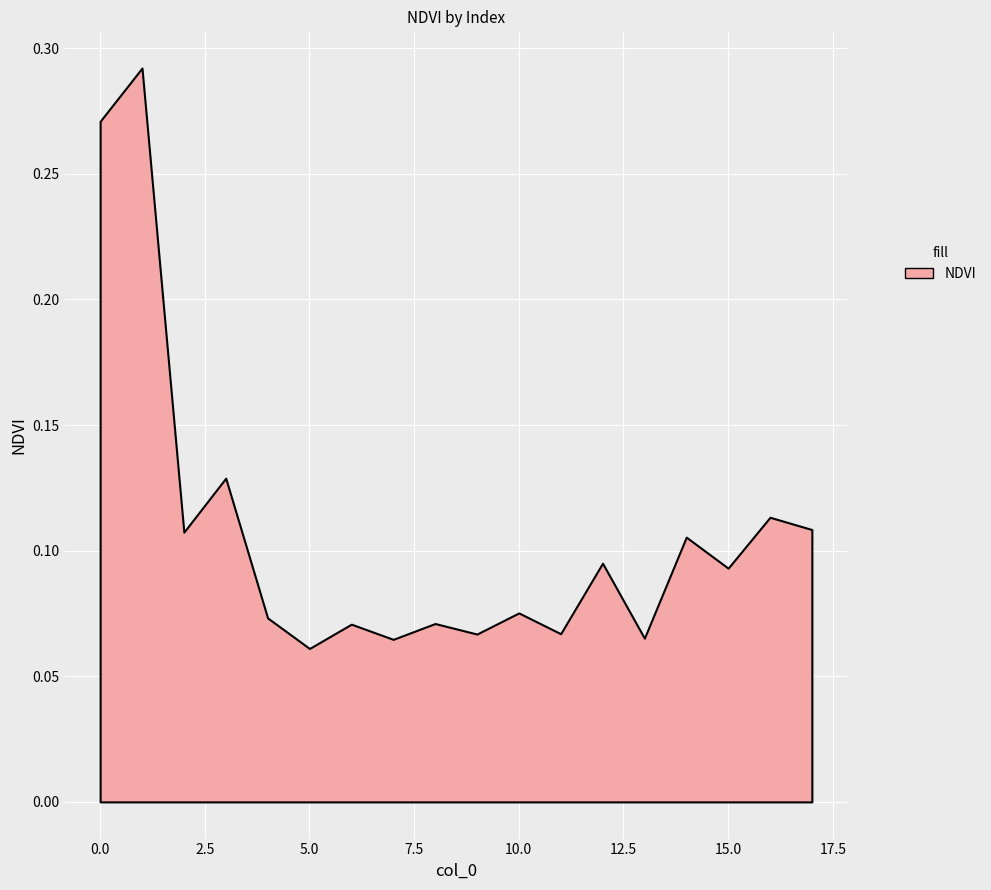

What is the difference between the second highest and second lowest values?

0.2